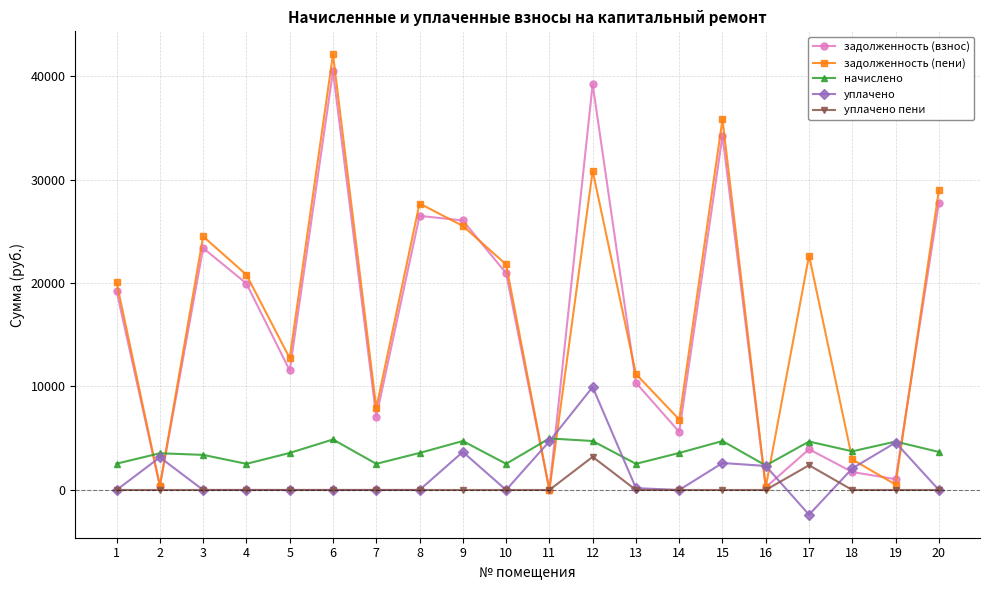

Which series has the widest spread of values?

задолженность (пени)